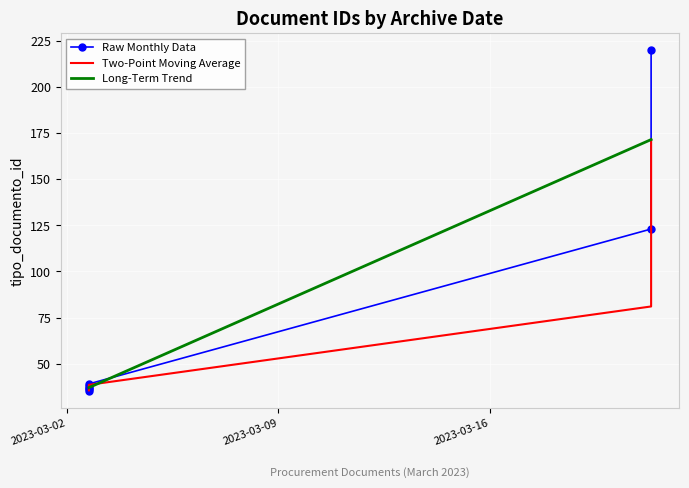

What is the maximum value for Long-Term Trend?

171.5